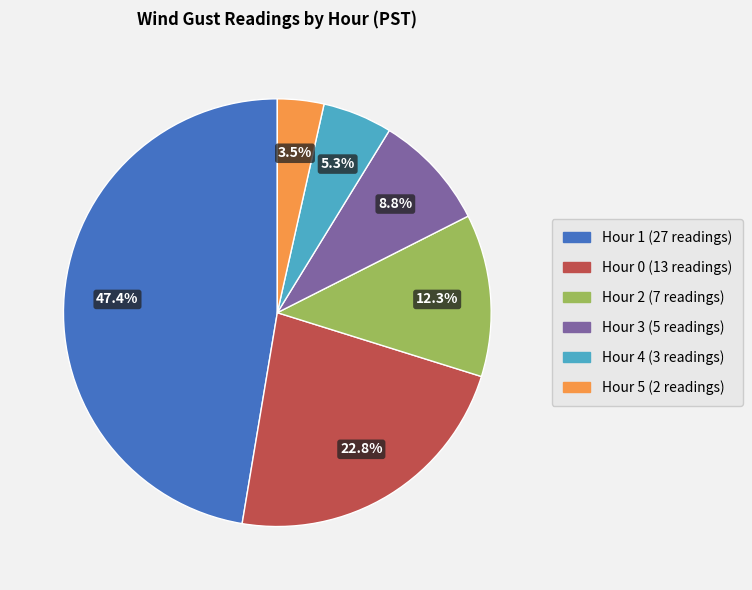

To the nearest percent, what is the average slice percentage?

17%